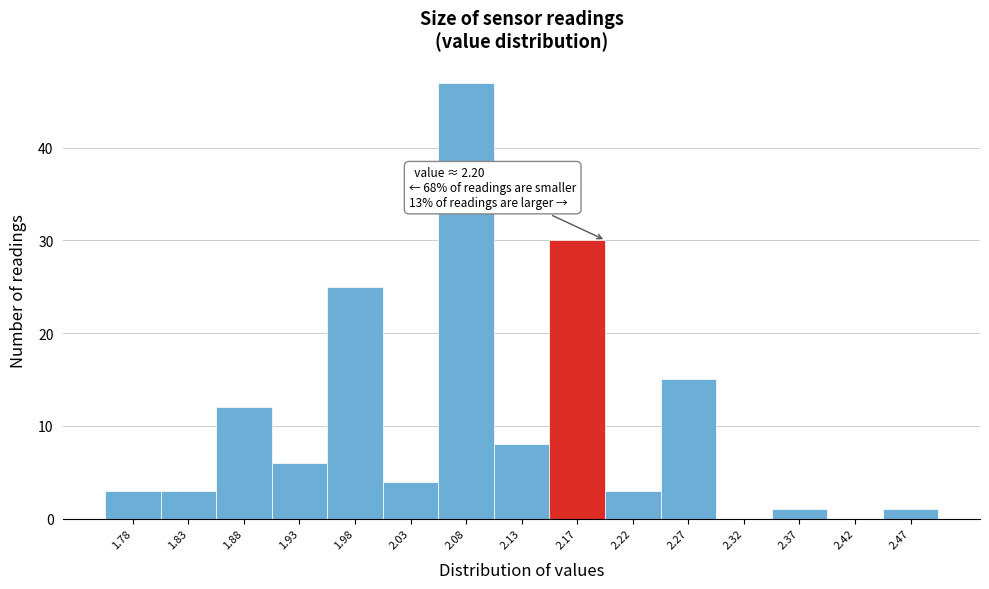

Reading left to right, transcribe all the data shown in this chart.

1.78=3	1.83=3	1.88=12	1.93=6	1.98=25	2.03=4	2.08=47	2.13=8	2.17=30	2.22=3	2.27=15	2.32=0	2.37=1	2.42=0	2.47=1